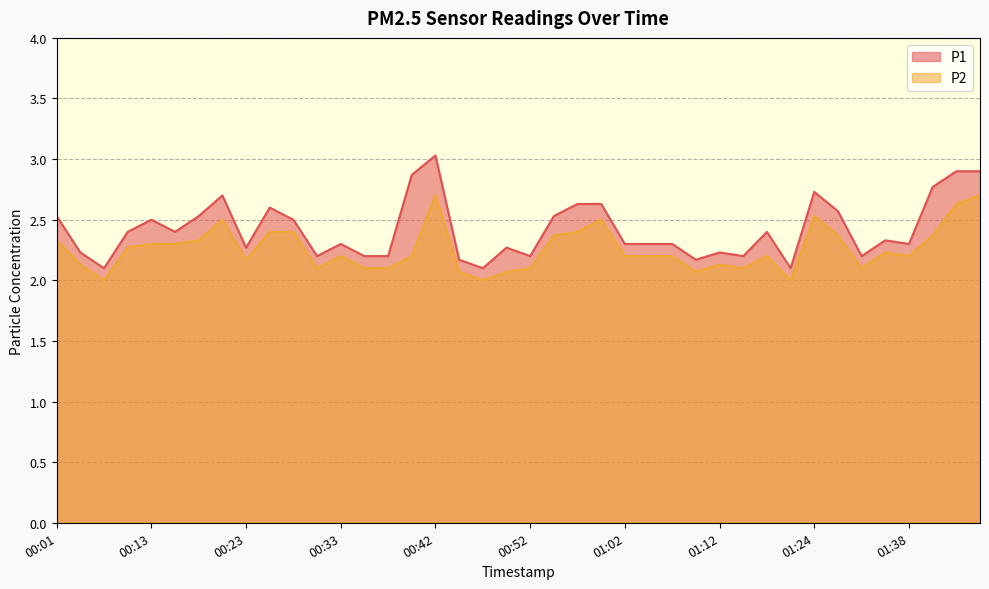

Does the chart display data point markers on the line(s)?

No